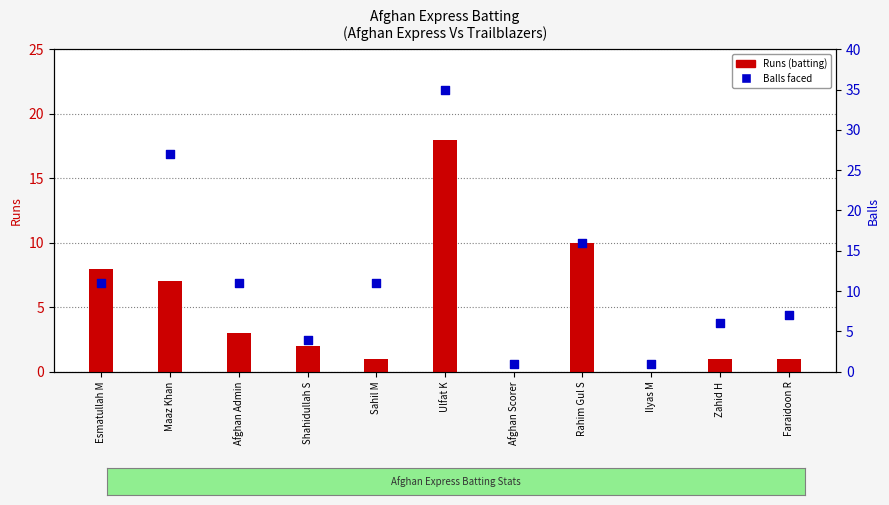

What are all the series names shown in the legend?

Runs, Balls